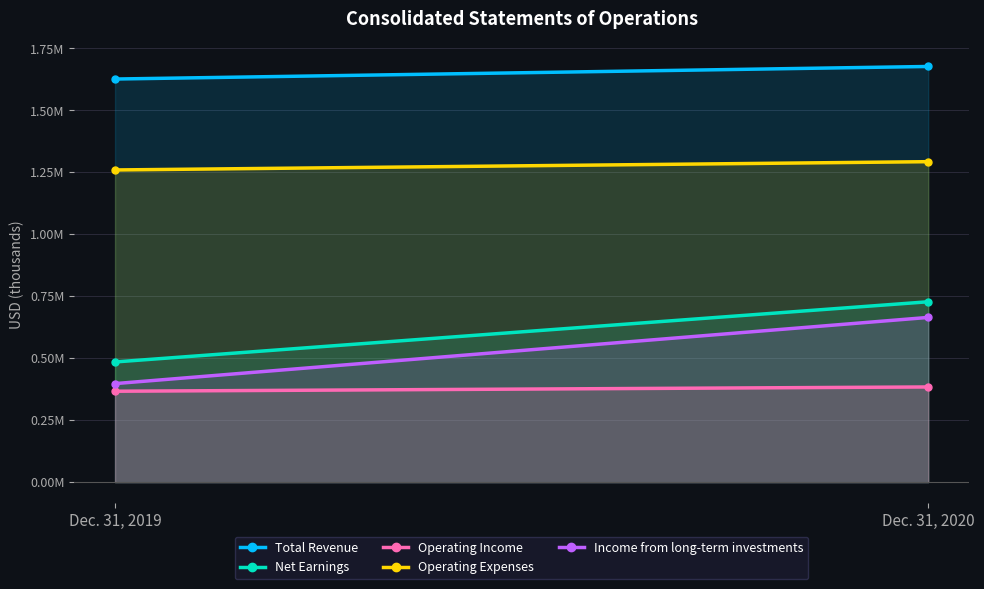

The value of Net Earnings at Dec. 31, 2019 is 484950. True or false?

True